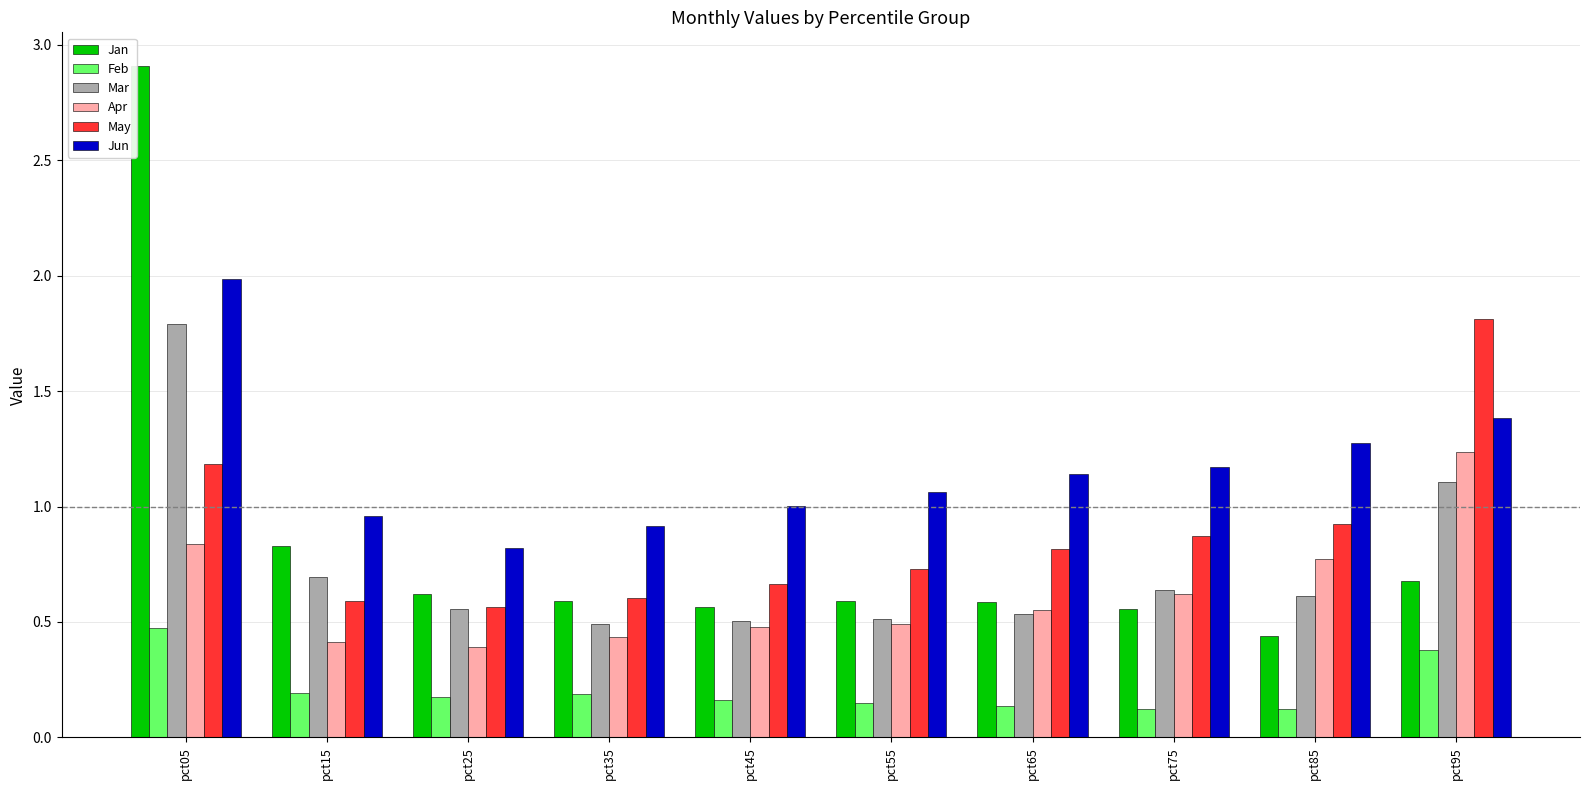

Which series has the widest spread of values?

Jan